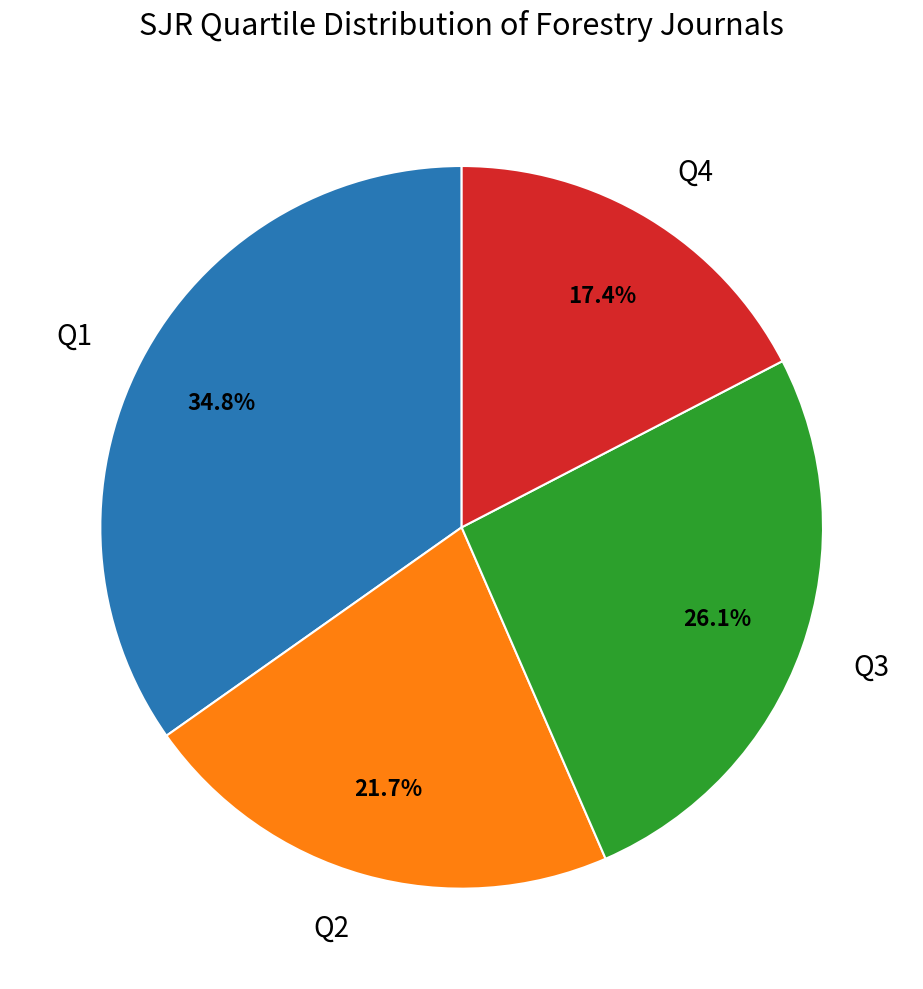

How many slices are in this pie chart?

4